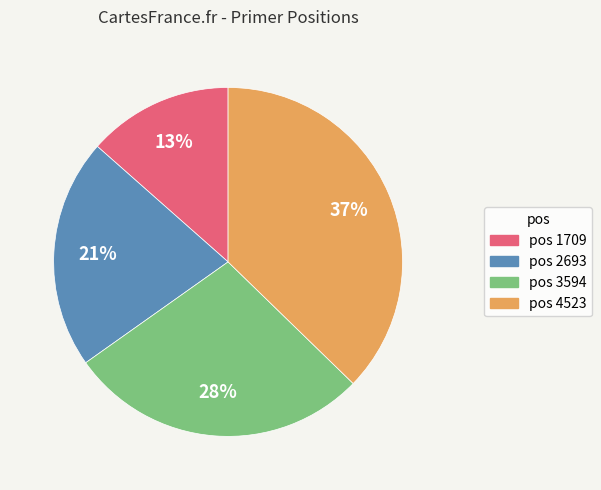

To the nearest percent, what is the average slice percentage?

25%